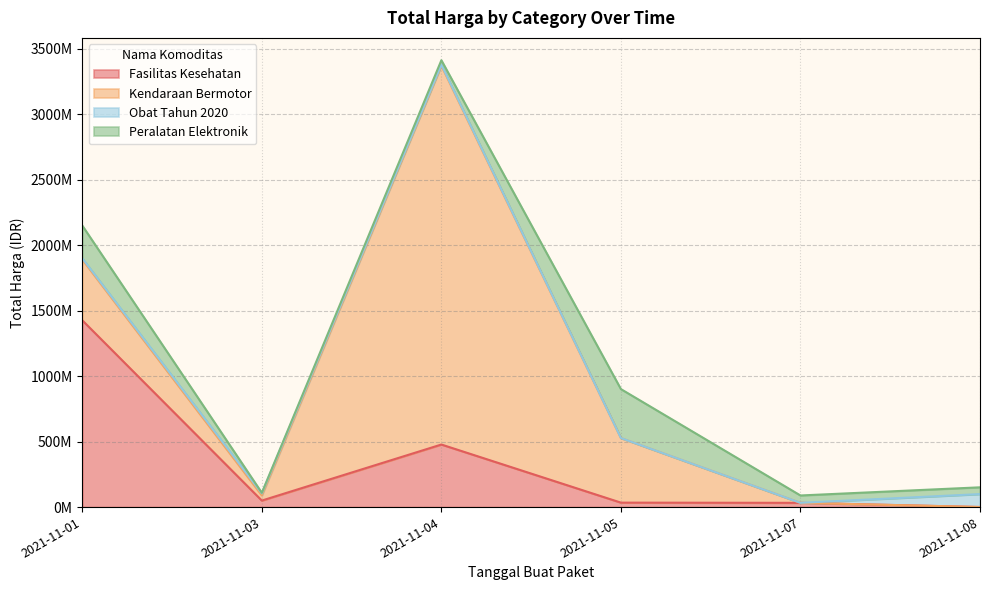

How many values in the Obat Tahun 2020 series are below 9180000?

3